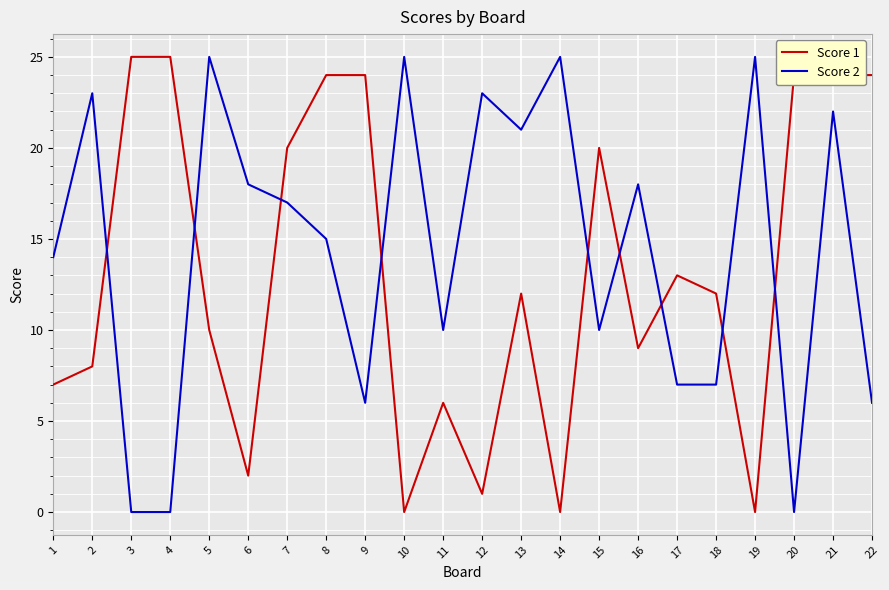

What is the difference between the second highest and minimum values in the Score 2 series?

25